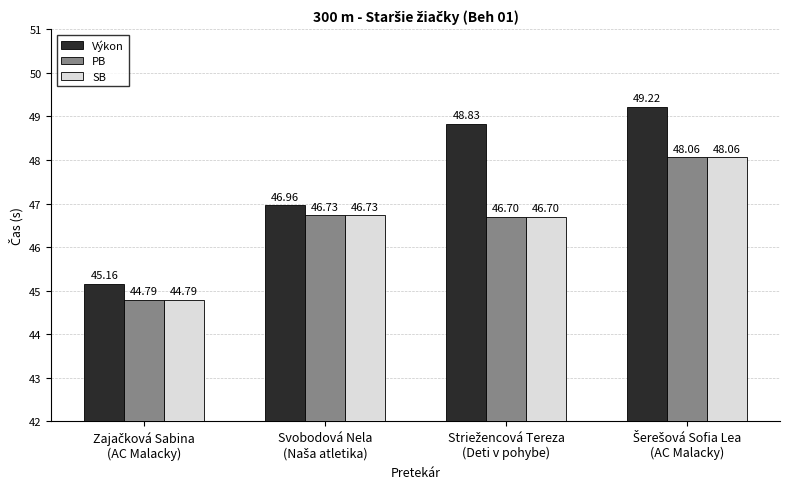

Which series has the largest total across all categories?

Výkon